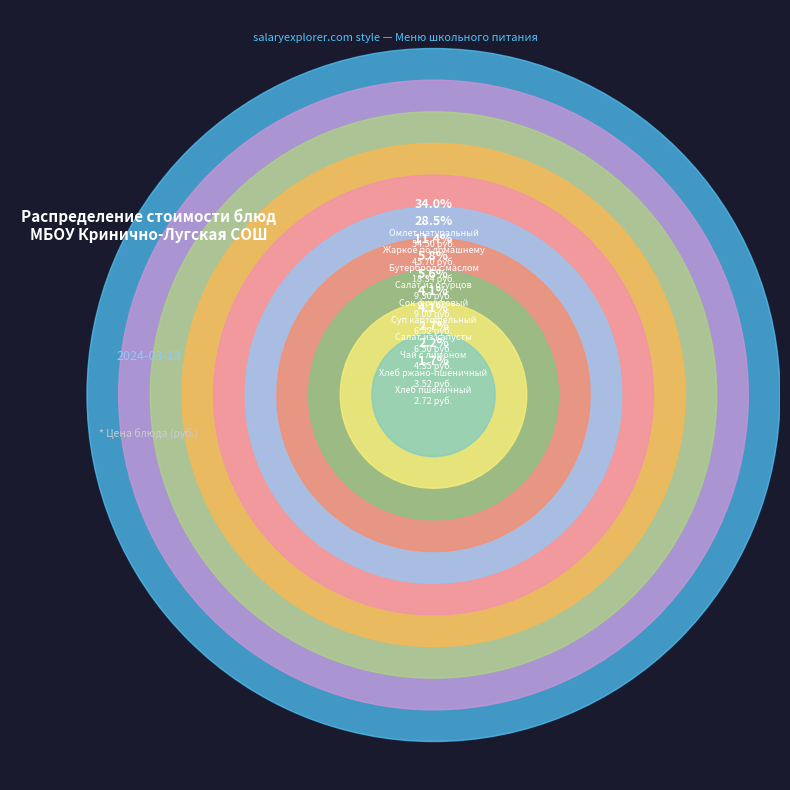

How many slices are in this pie chart?

10